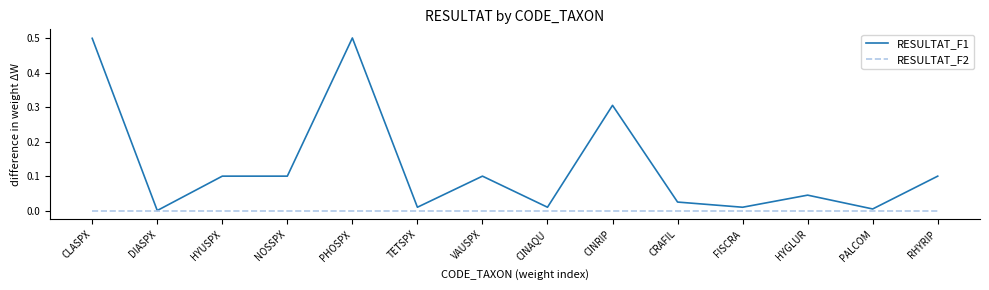

Is the value of RESULTAT_F2 at CRAFIL greater than the value of RESULTAT_F1 at CLASPX?

No